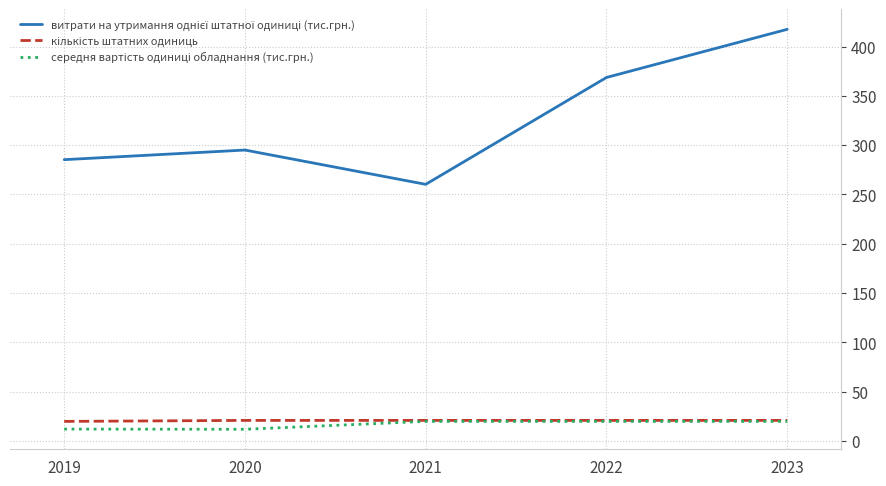

What is the total value across all series at 2023?

458.4